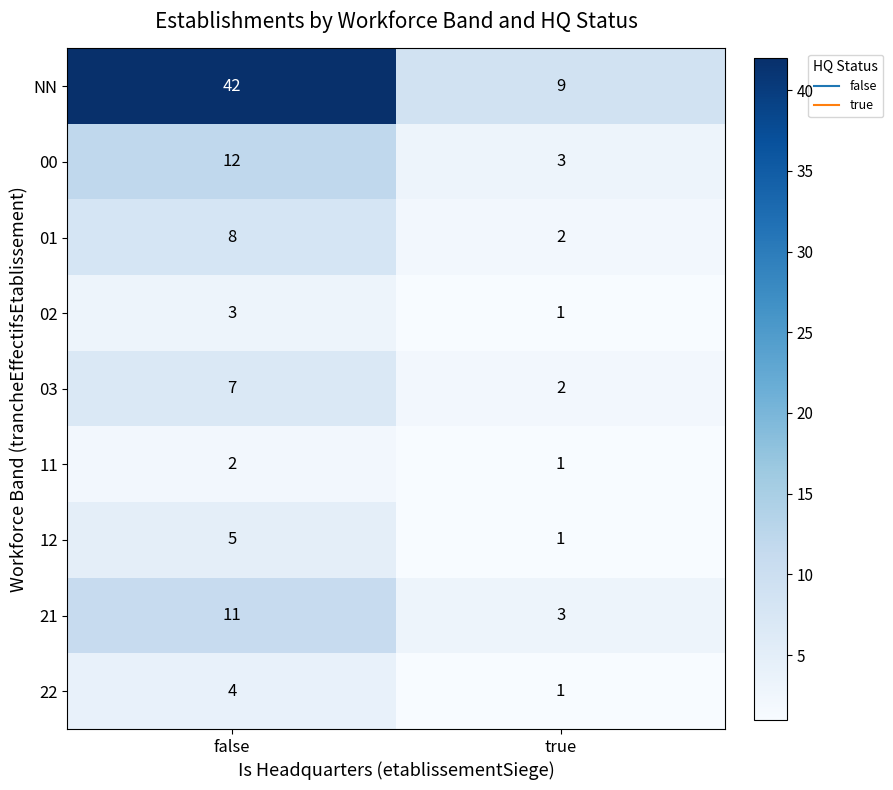

Reading left to right, list all the values displayed in this chart.

NN: false=42	true=9
00: false=12	true=3
01: false=8	true=2
02: false=3	true=1
03: false=7	true=2
11: false=2	true=1
12: false=5	true=1
21: false=11	true=3
22: false=4	true=1